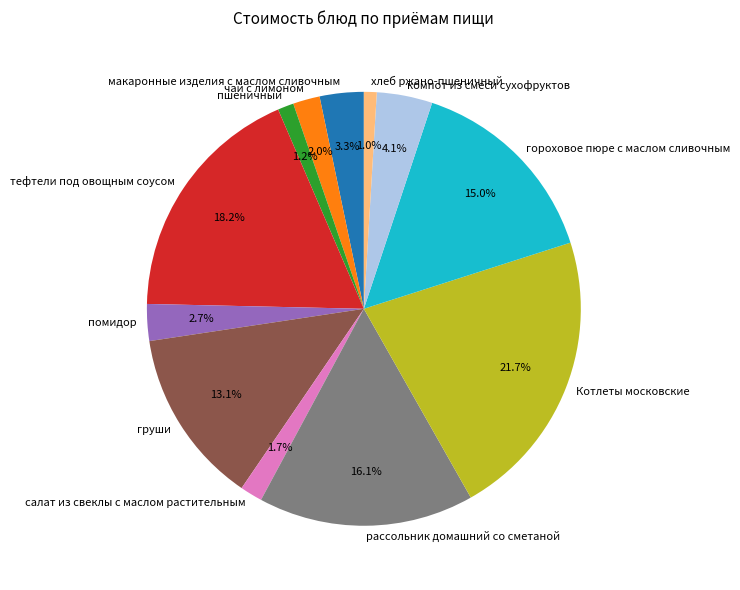

Count the number of slices in the pie.

12